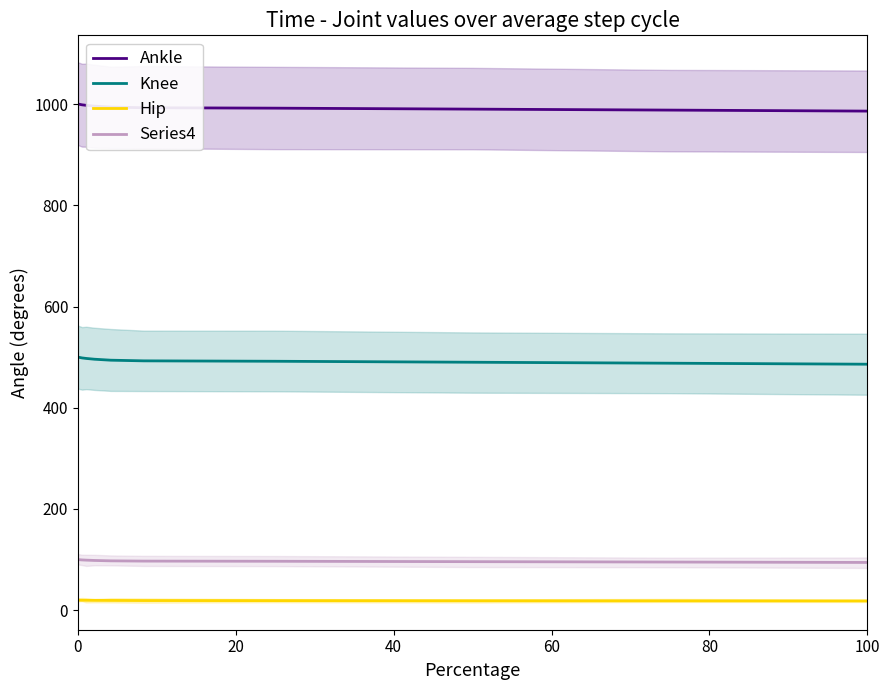

Count the number of categories in the chart.

10